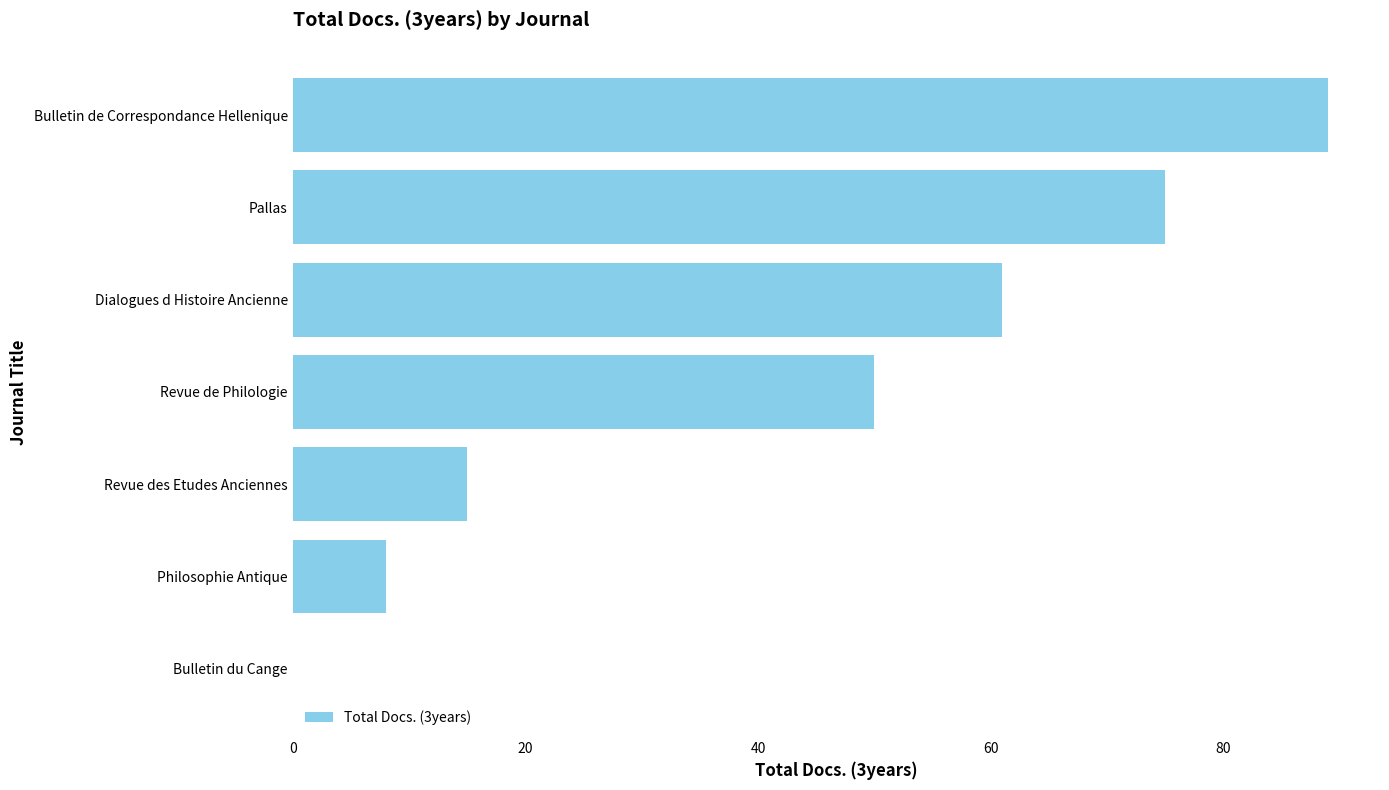

What is the sum of the values at Philosophie Antique and Pallas?

83